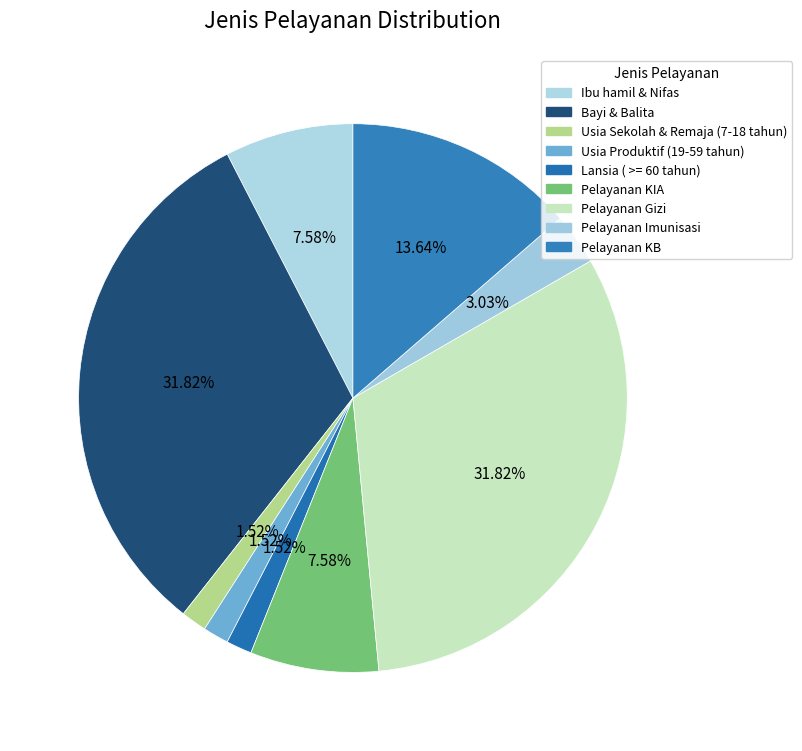

How many slices are in this pie chart?

9